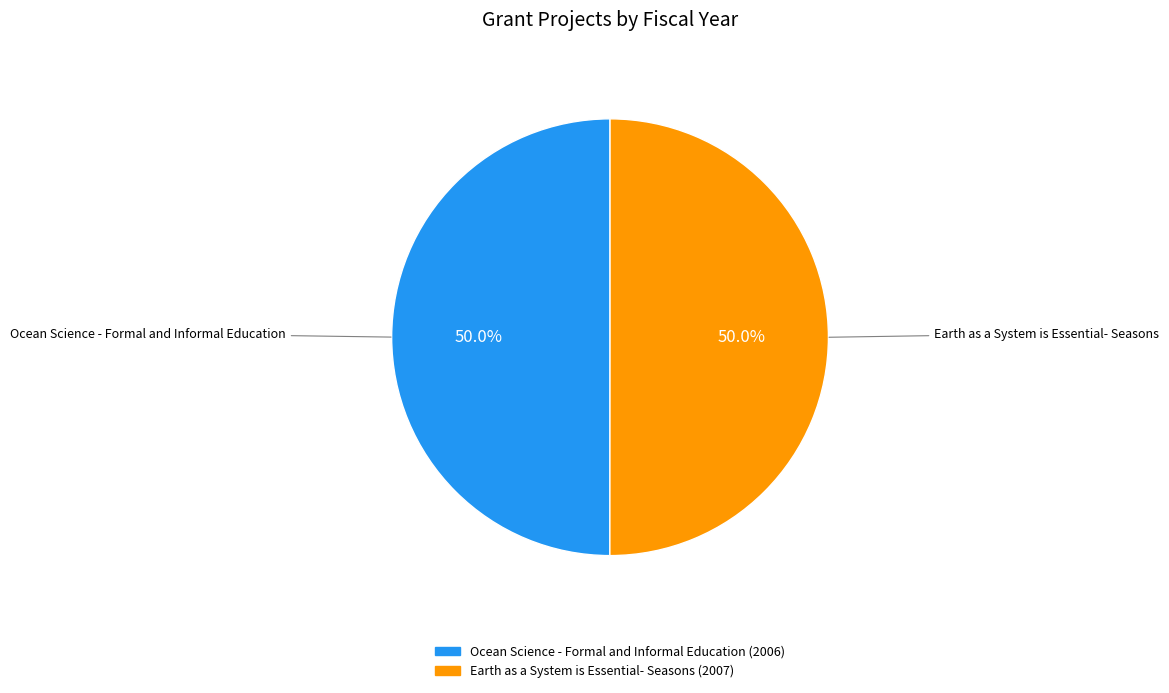

To the nearest percent, what is the average slice percentage?

50%